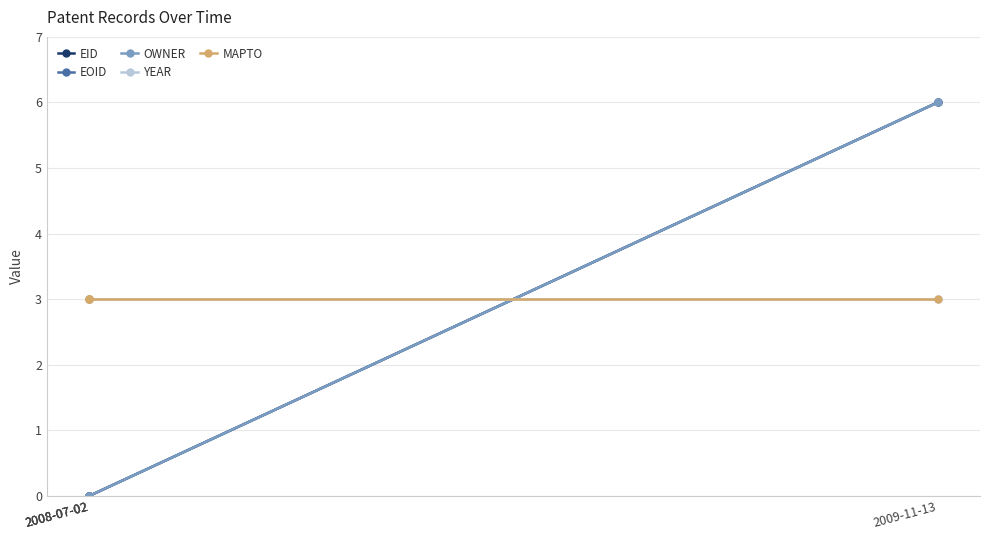

At which category is the sum across all series the highest?

2009-11-13